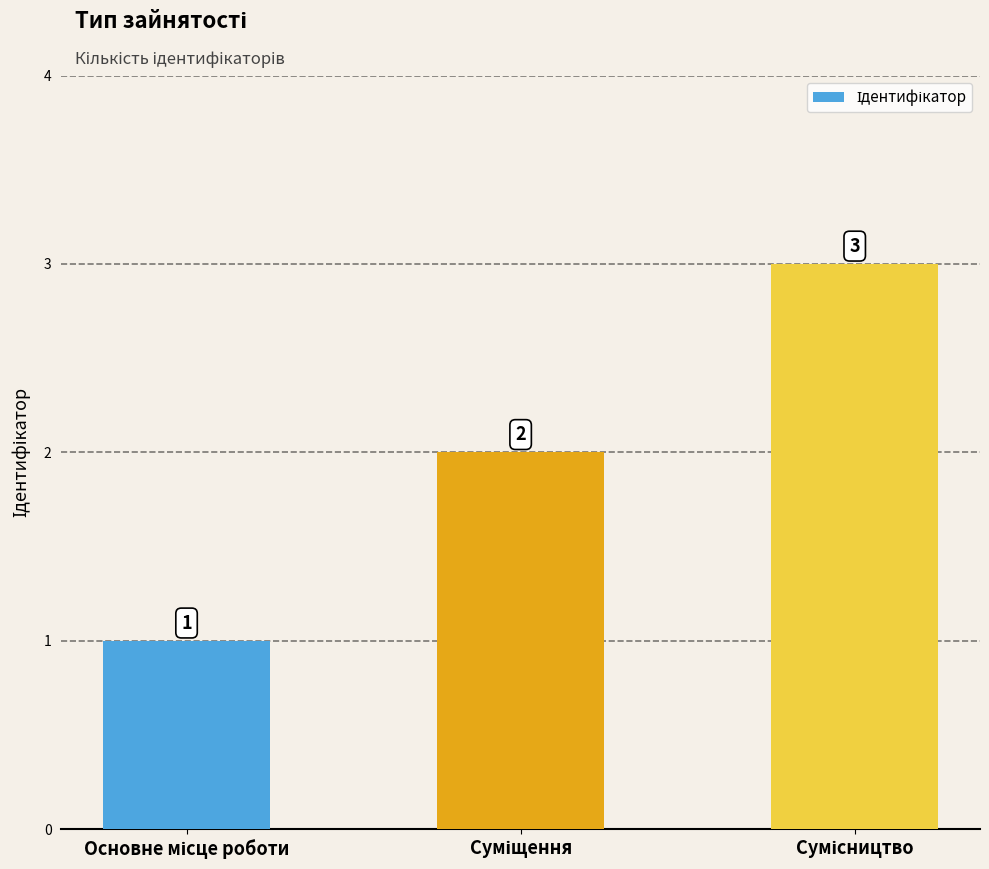

What is the sum of all values?

6